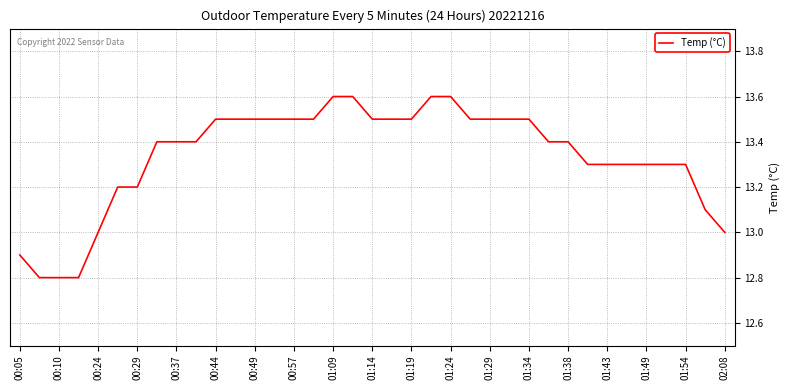

What is the greatest value displayed?

13.6